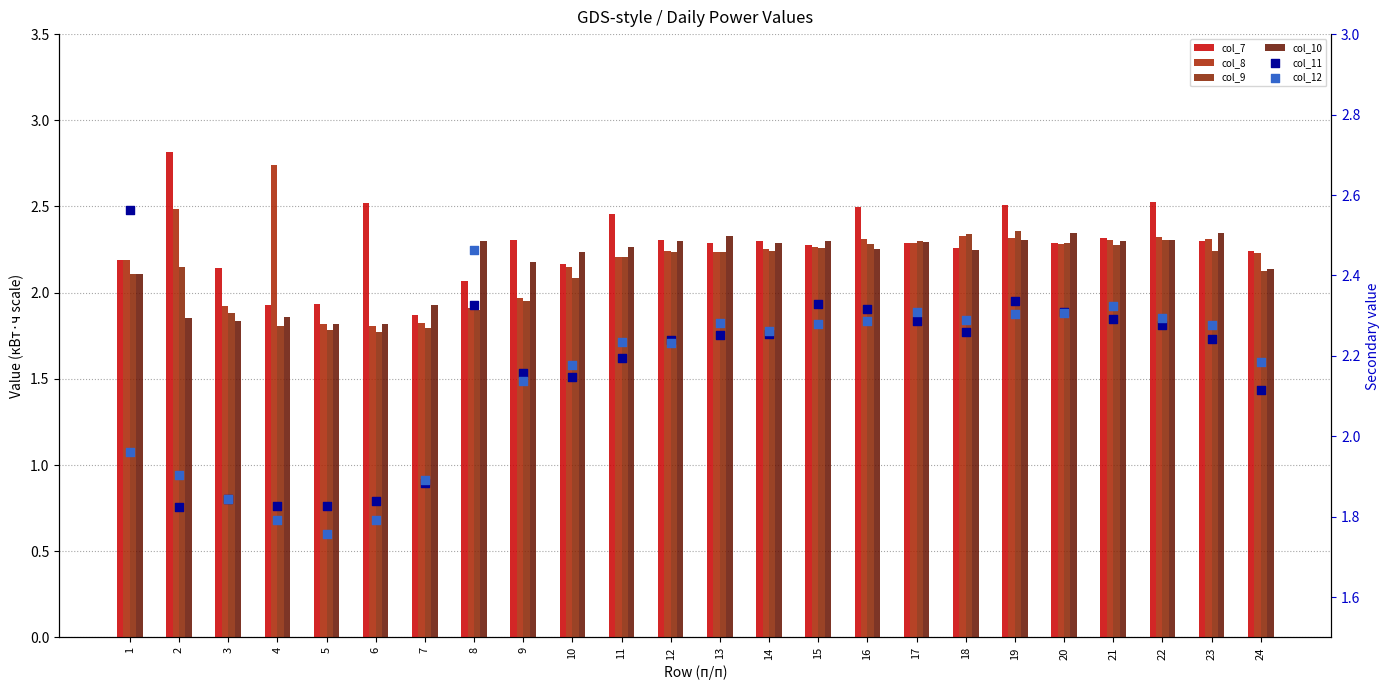

What are all the series names shown in the legend?

col_7, col_8, col_9, col_10, col_11, col_12